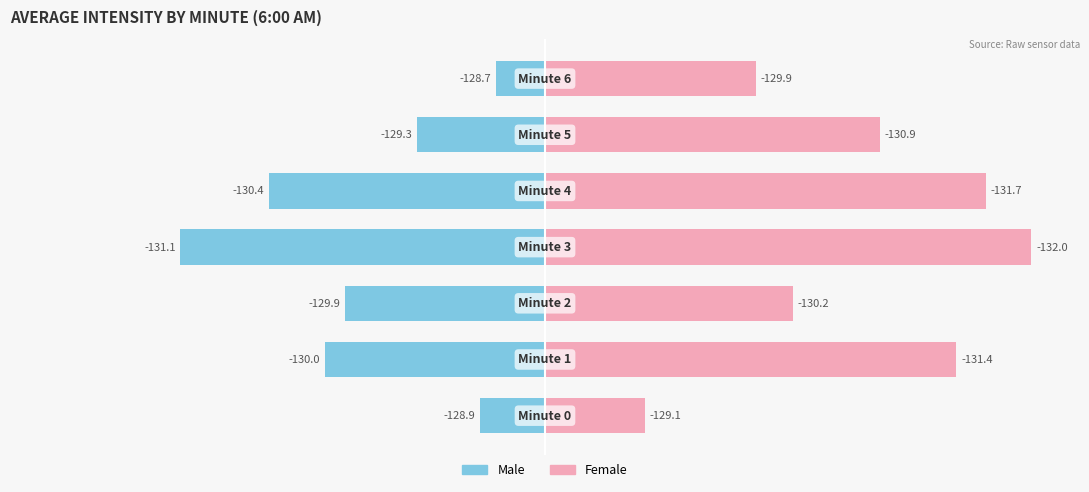

How many categories are shown in the chart?

7